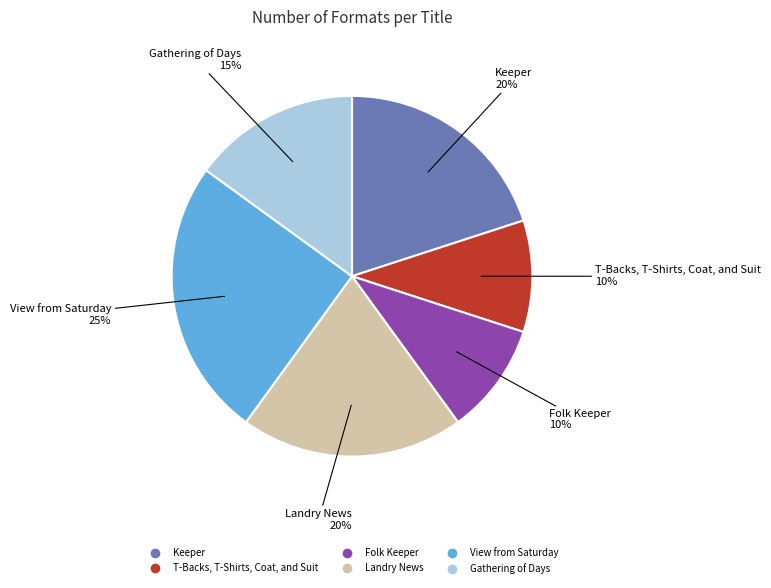

Which slice is the largest?

View from Saturday